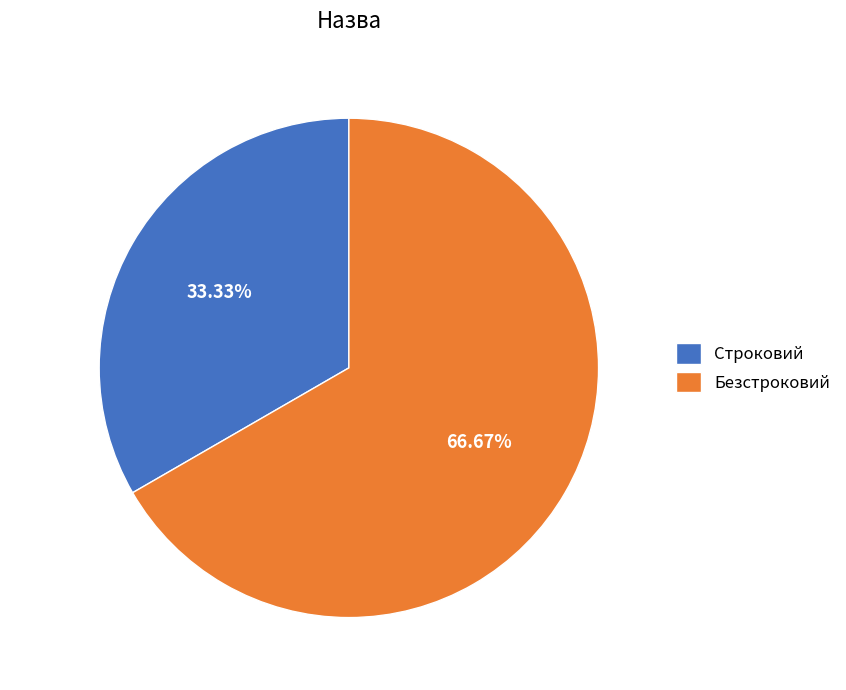

The Безстроковий slice represents 54% of the pie. True or false?

False